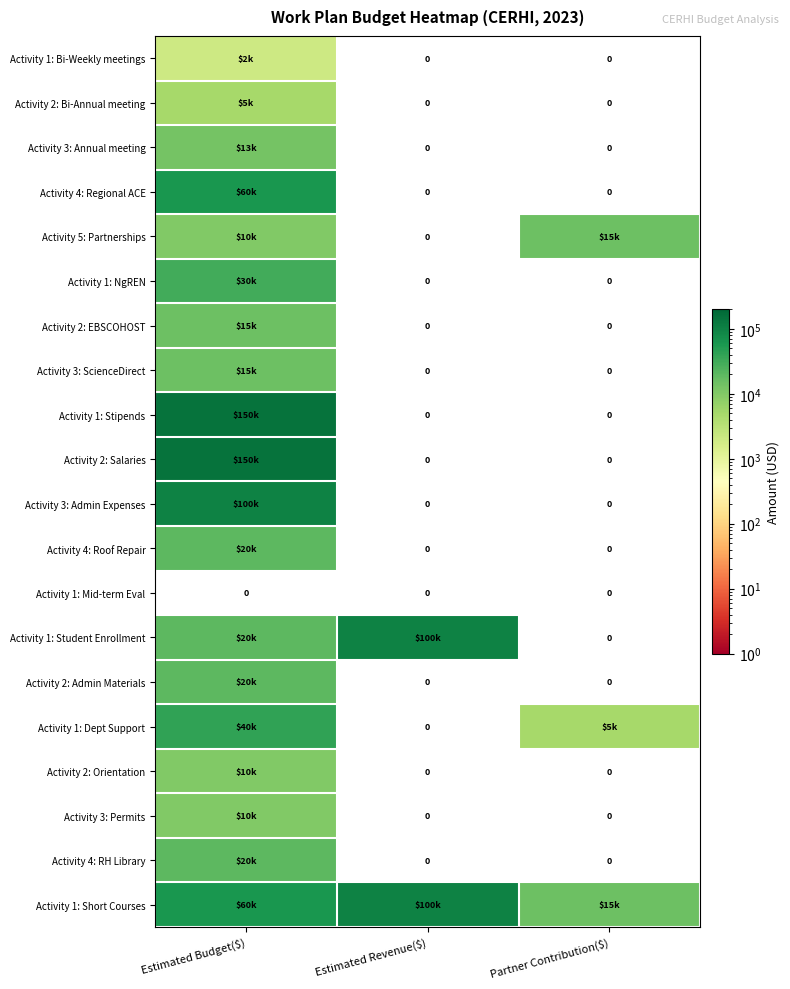

The Activity 1: Mid-term Eval series shows 0 at Estimated Budget($). True or false?

True